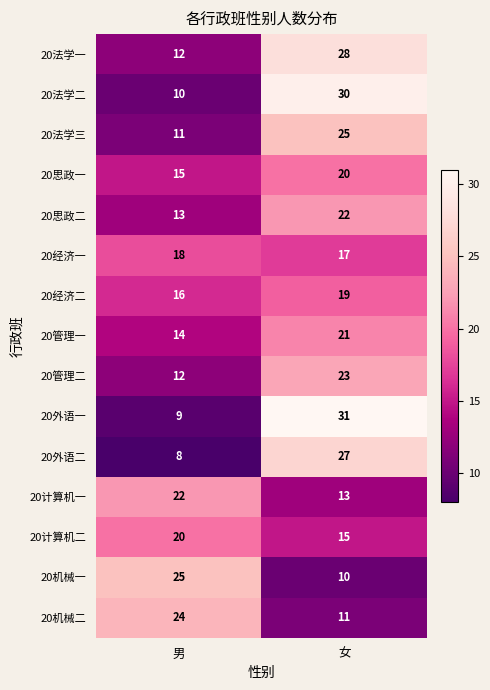

Which category has the lowest value across all series?

男